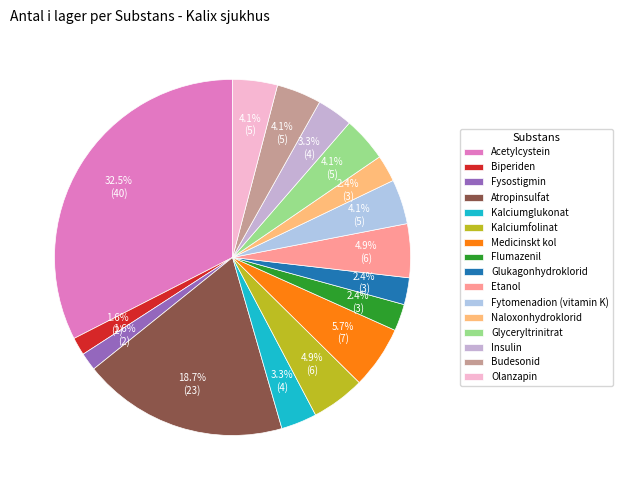

What is the change in value from Fysostigmin to Budesonid?

+3